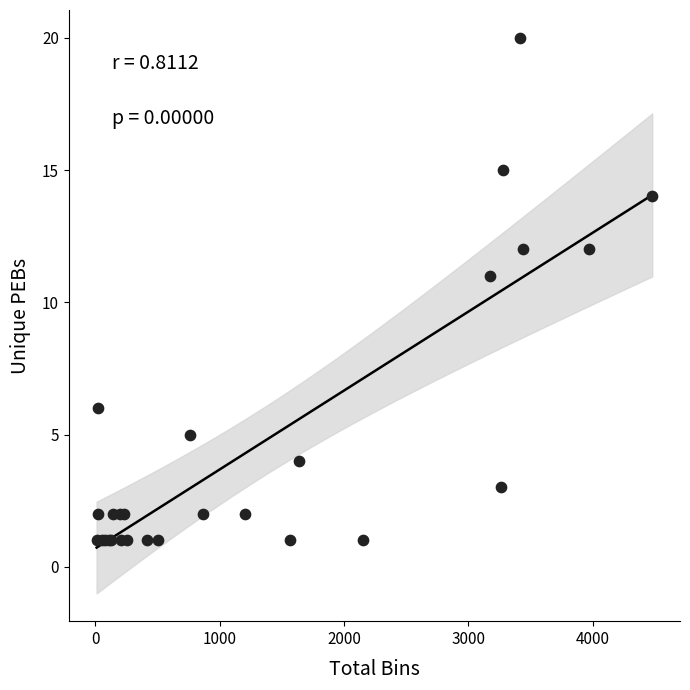

What Y value in the scatter plot is closest to 10?

11